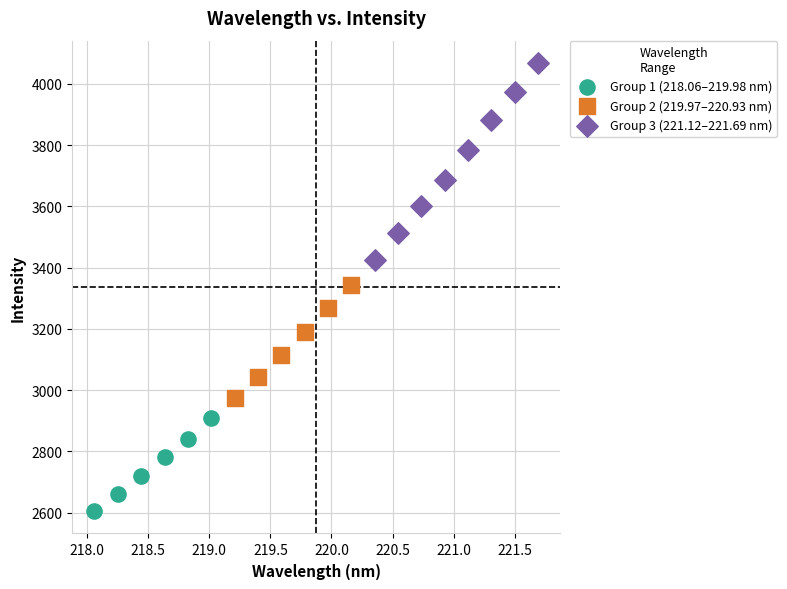

Which series reaches the minimum Y coordinate?

Group 1 (218.06–219.98 nm)